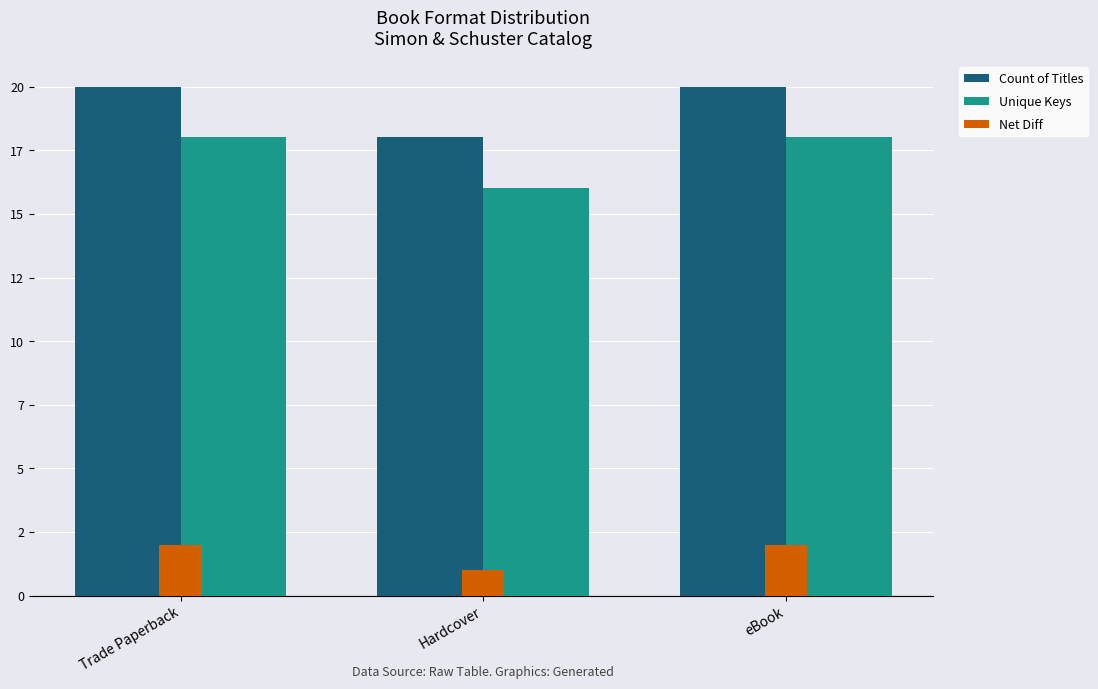

Rank the categories by Net Diff value from highest to lowest.

Trade Paperback, eBook, Hardcover